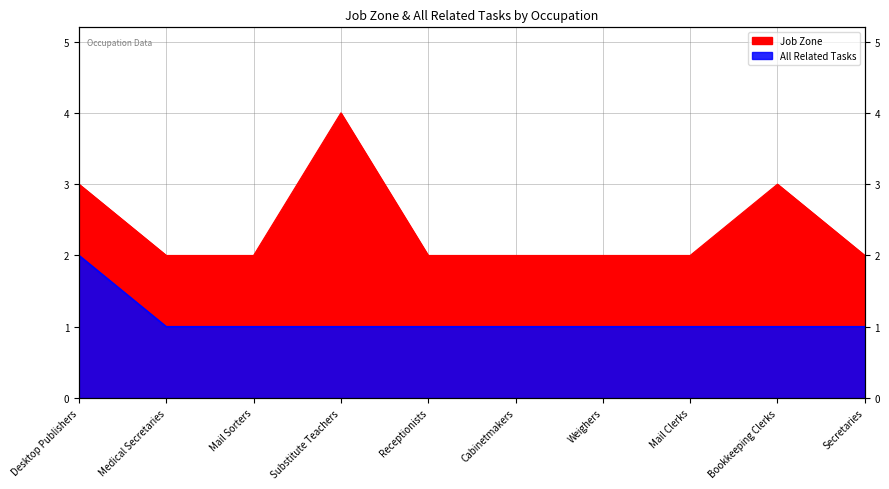

What is the value of the Job Zone point at the 7th from the left?

2